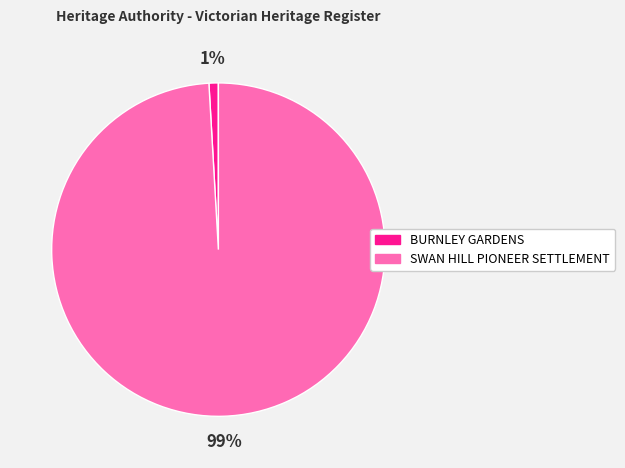

Which category accounts for the majority?

SWAN HILL PIONEER SETTLEMENT